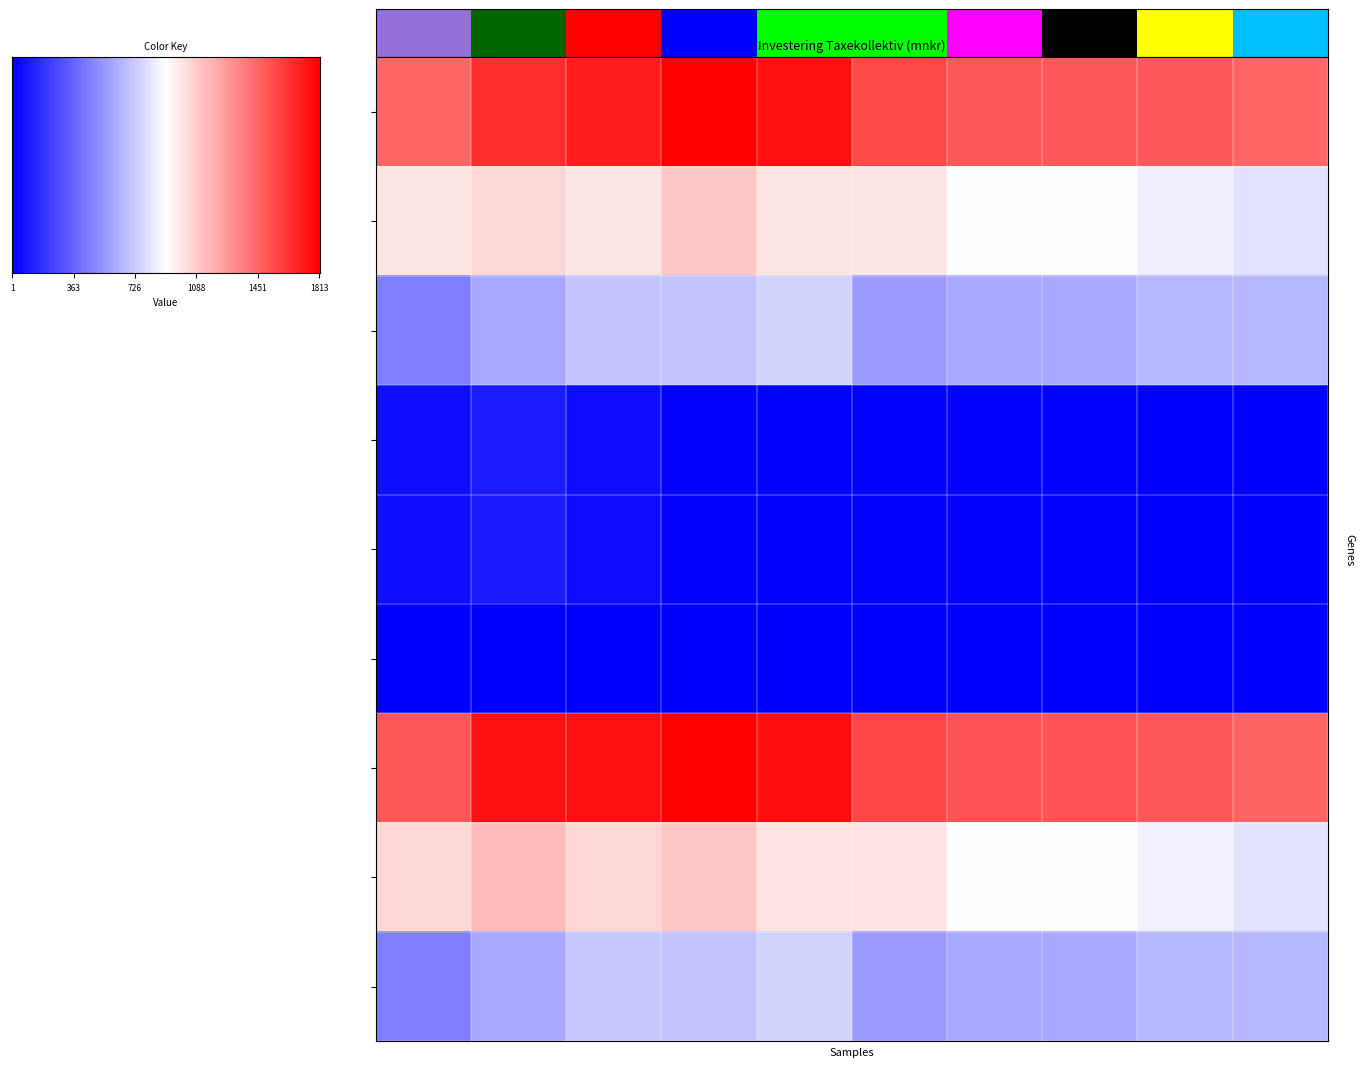

How many categories are shown in the chart?

10